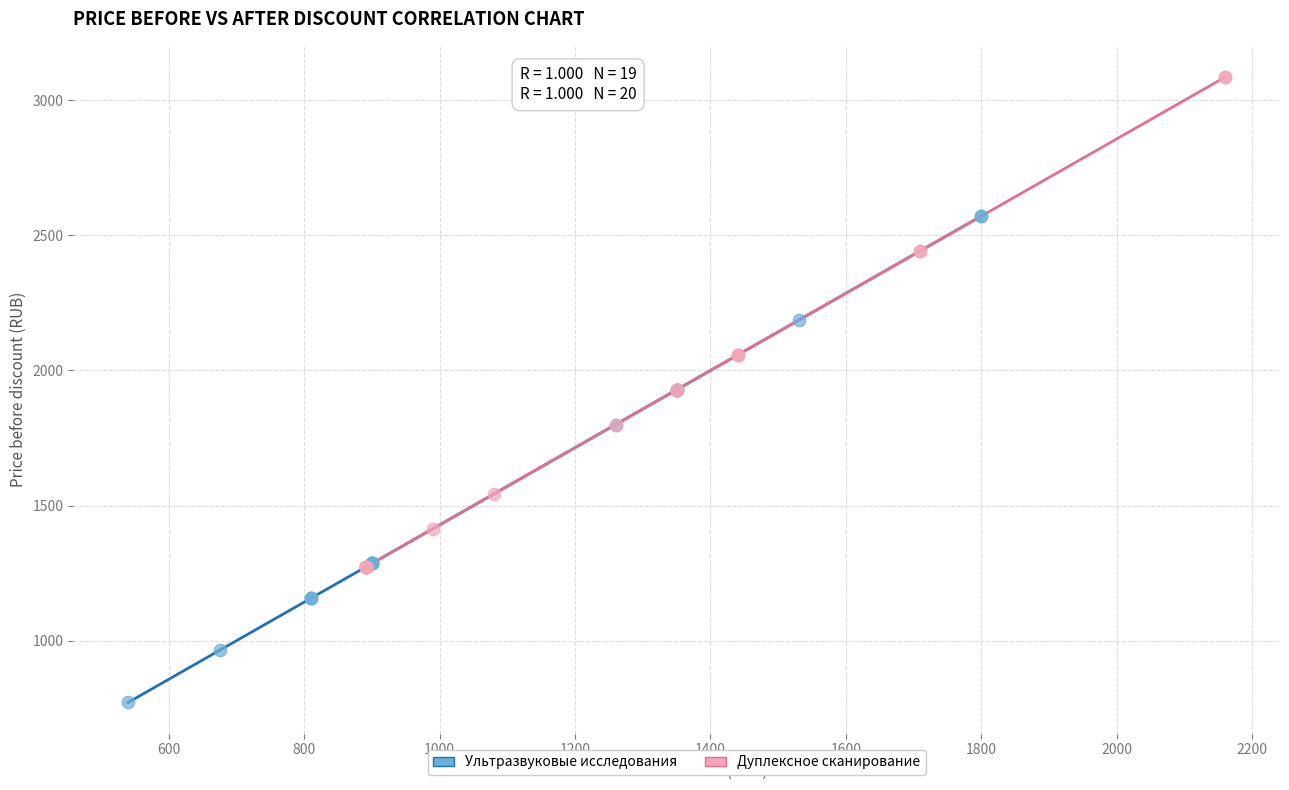

Which series contains the lowest Y value?

Ультразвуковые исследования